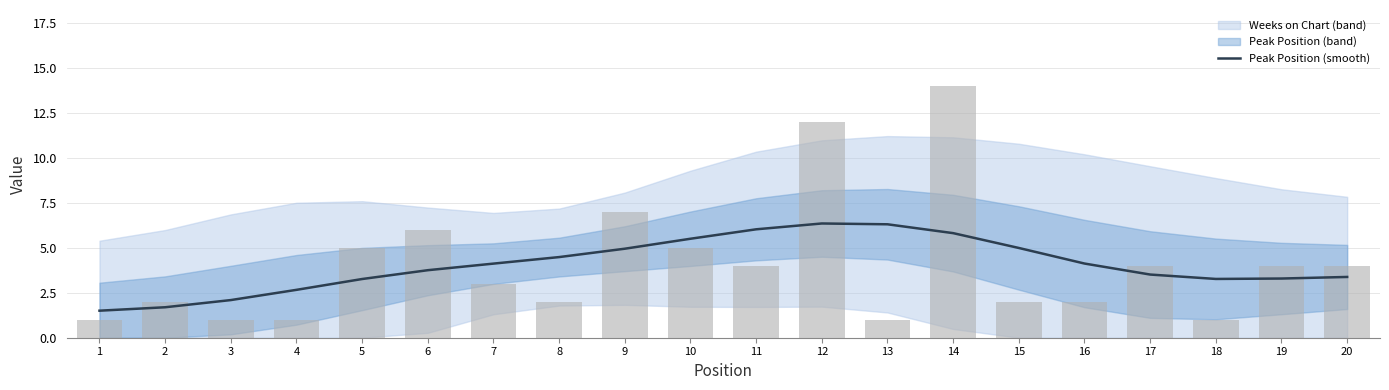

List the labels in order of value, smallest first.

1, 2, 3, 4, 5, 18, 19, 20, 17, 6, 7, 16, 8, 9, 15, 10, 14, 11, 13, 12